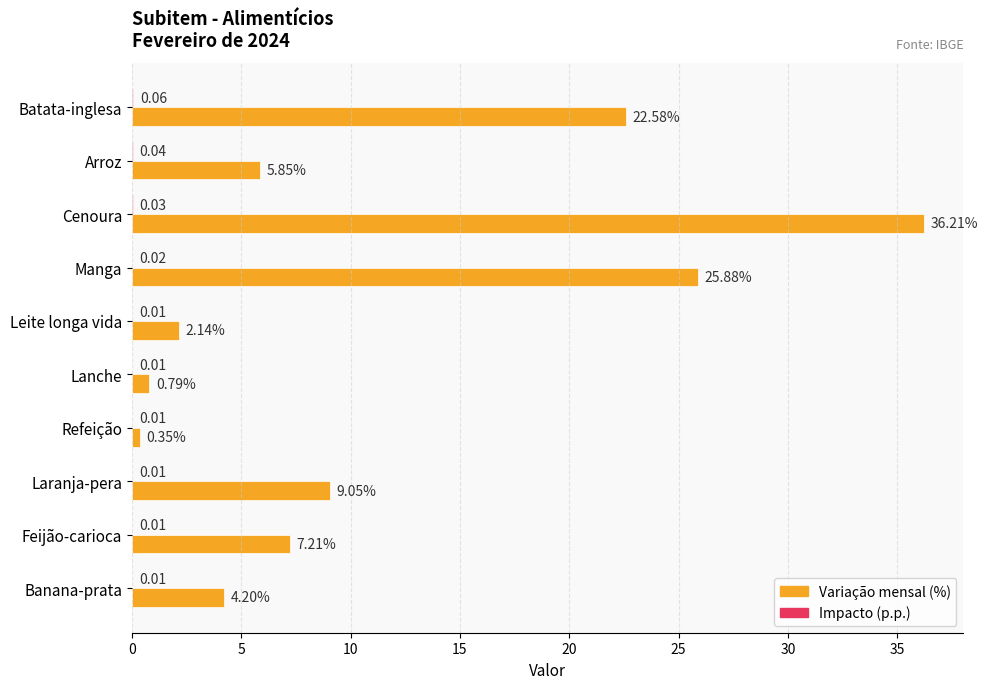

What is the sum of all Variação mensal (%) values?

114.3